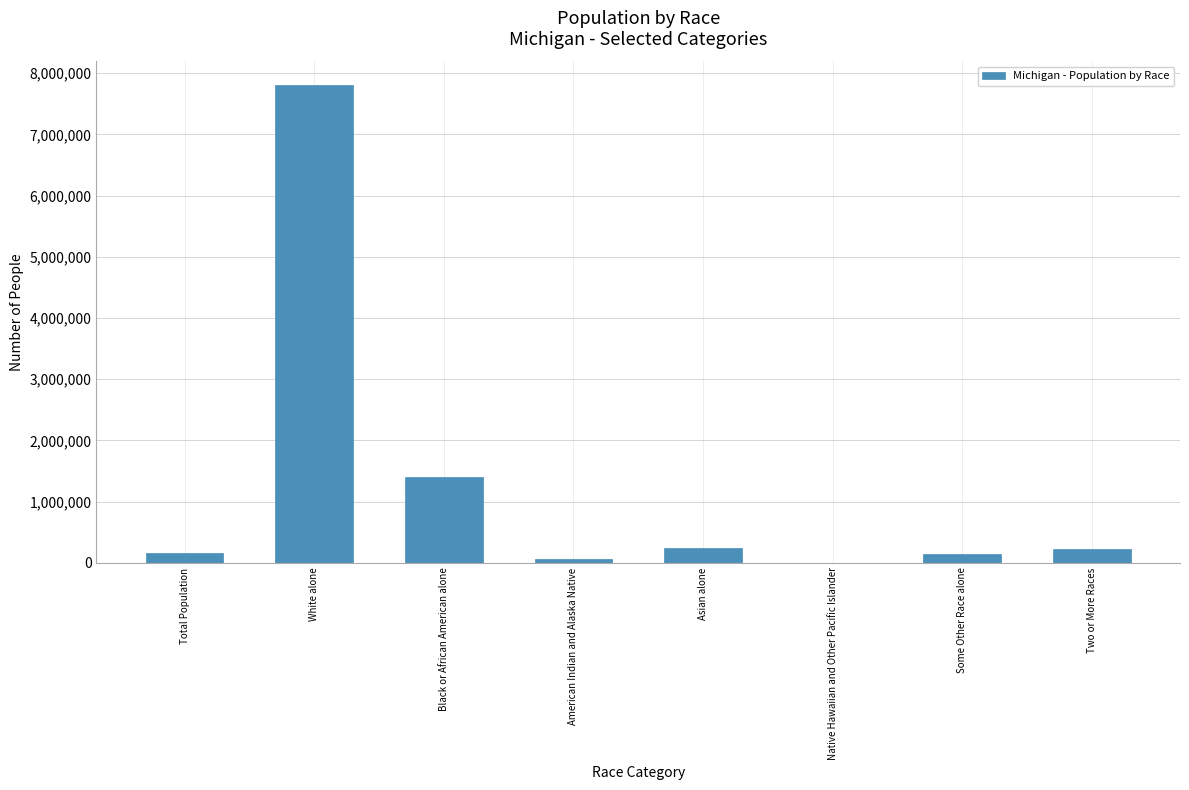

Which has a higher value, Native Hawaiian and Other Pacific Islander or Black or African American alone?

Black or African American alone